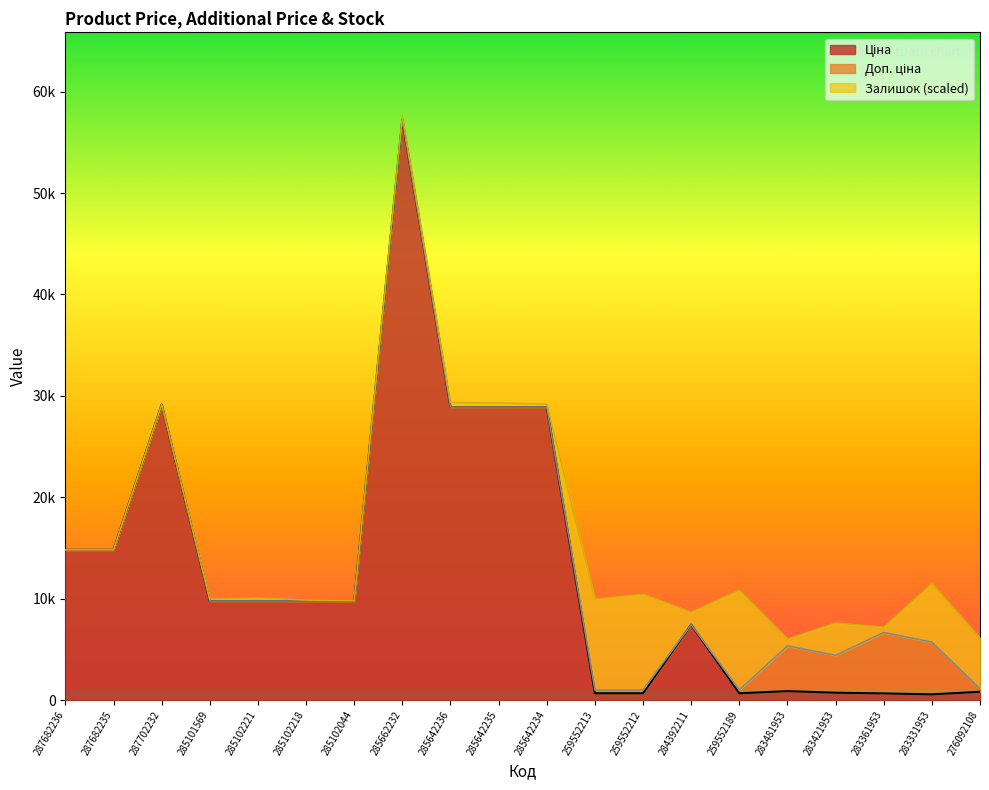

Which label corresponds to the largest value in the chart?

285662232